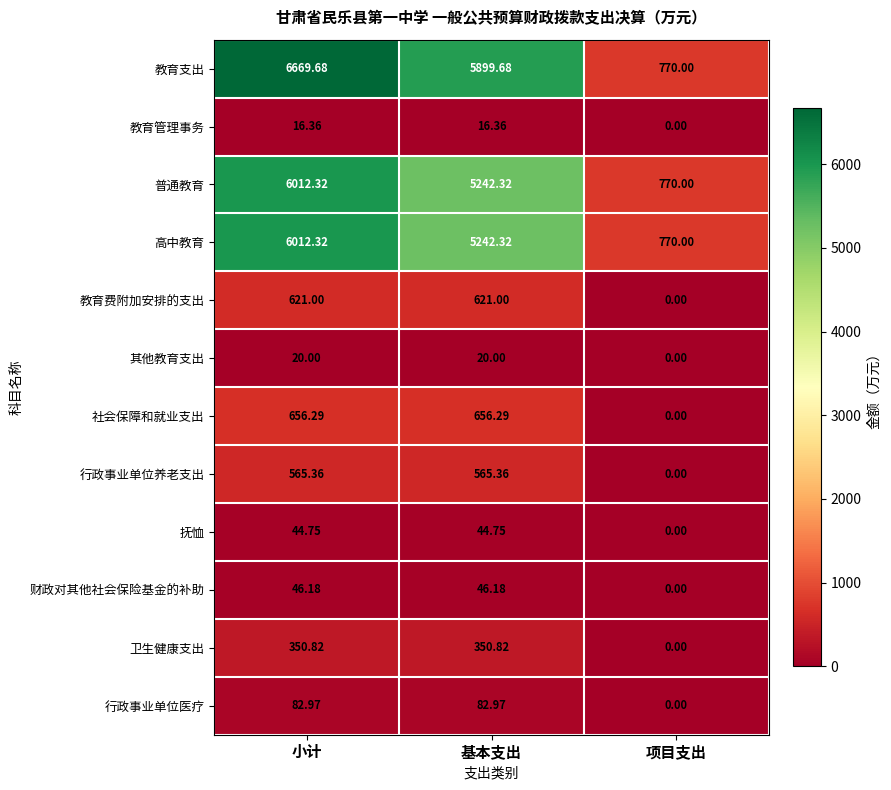

At how many categories does at least one series exceed 3273?

2